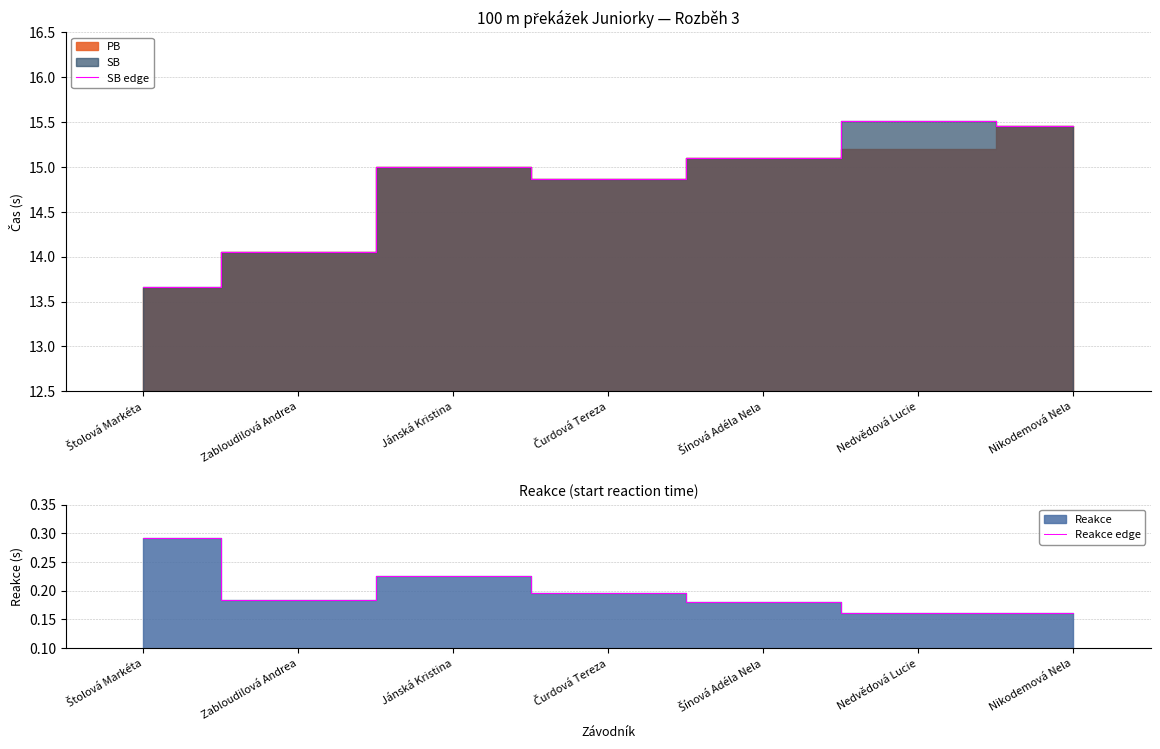

True or false: SB edge has more than 2 points higher than both neighbors.

False